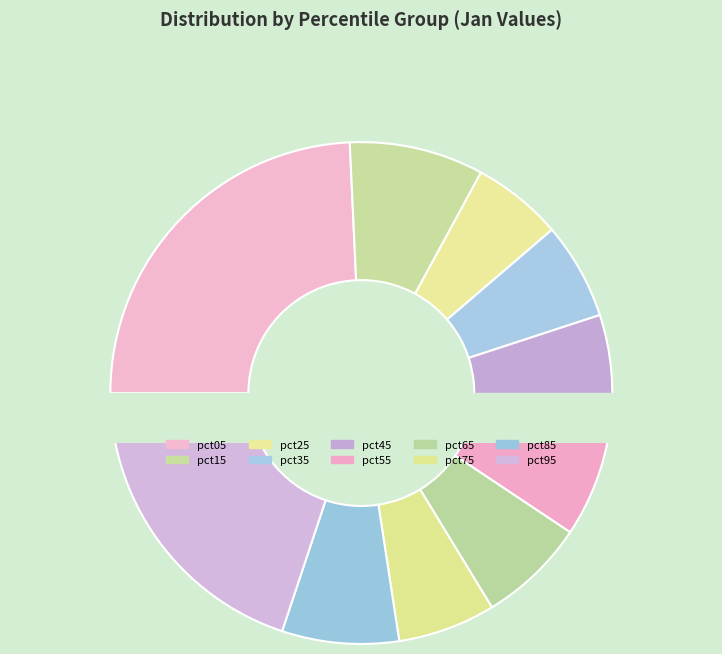

What percentage is the pct55 slice, to the nearest percent?

7%